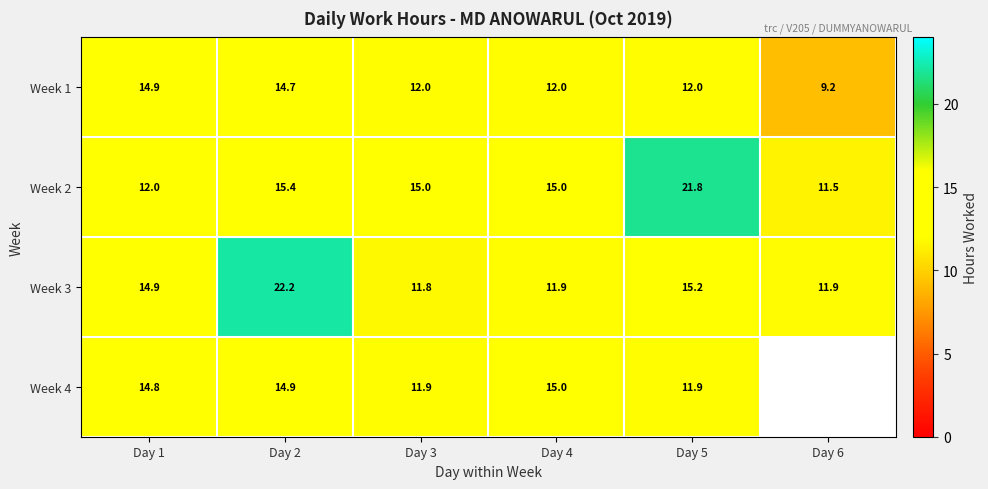

Rank the series at Day 4 from highest to lowest value.

Week 4, Week 2, Week 1, Week 3